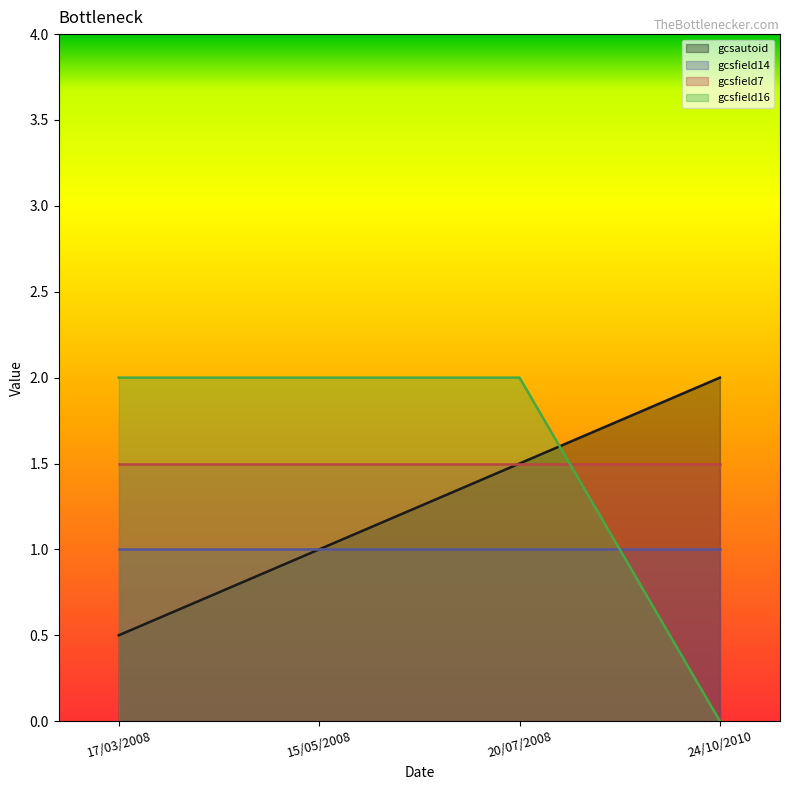

At which label does gcsfield16 reach its peak?

17/03/2008